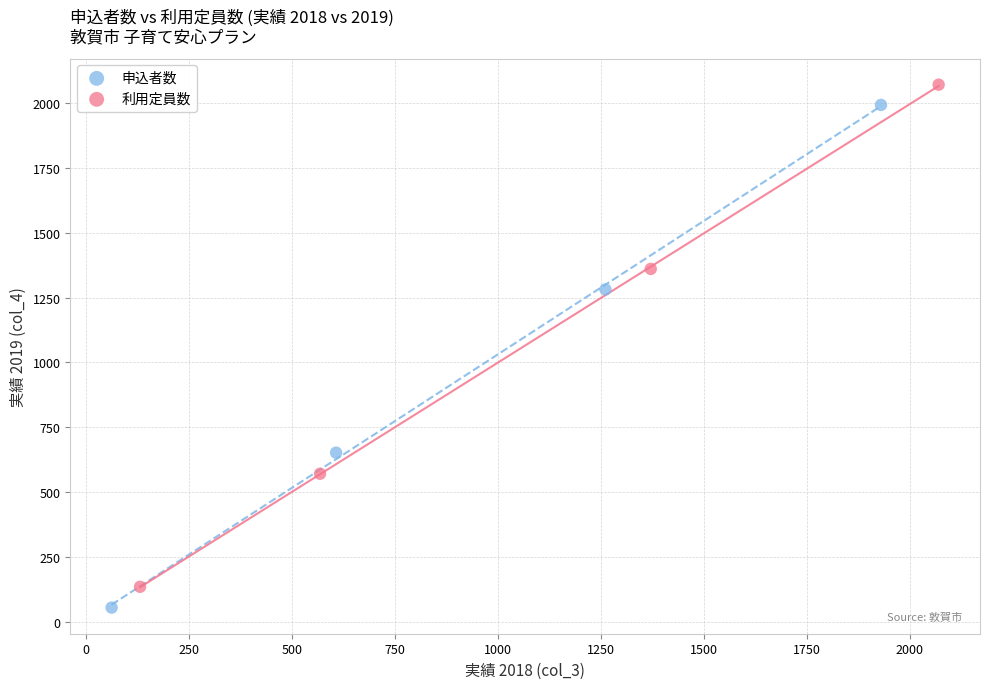

Which series has the widest spread of Y values?

申込者数